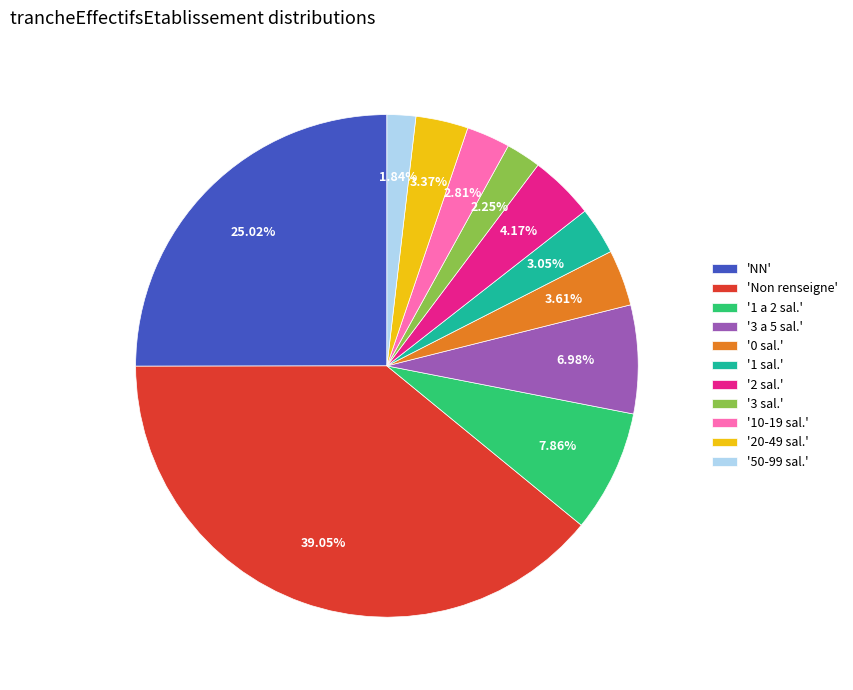

What is the largest slice in the pie chart?

'Non renseigne'